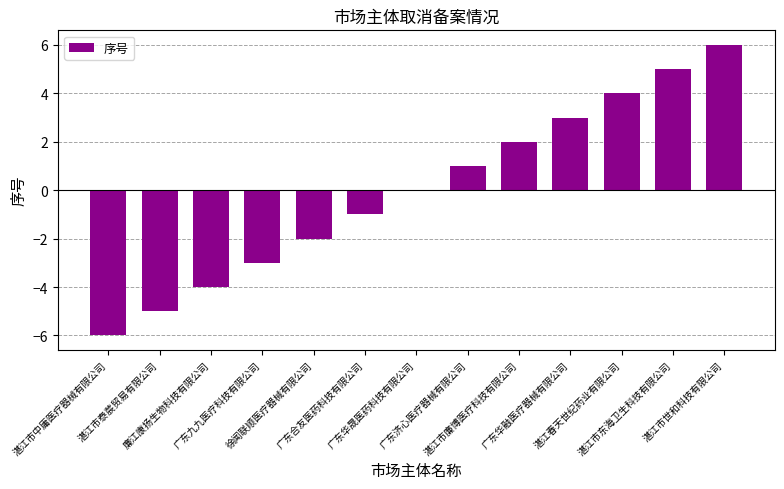

What is the greatest value displayed?

6